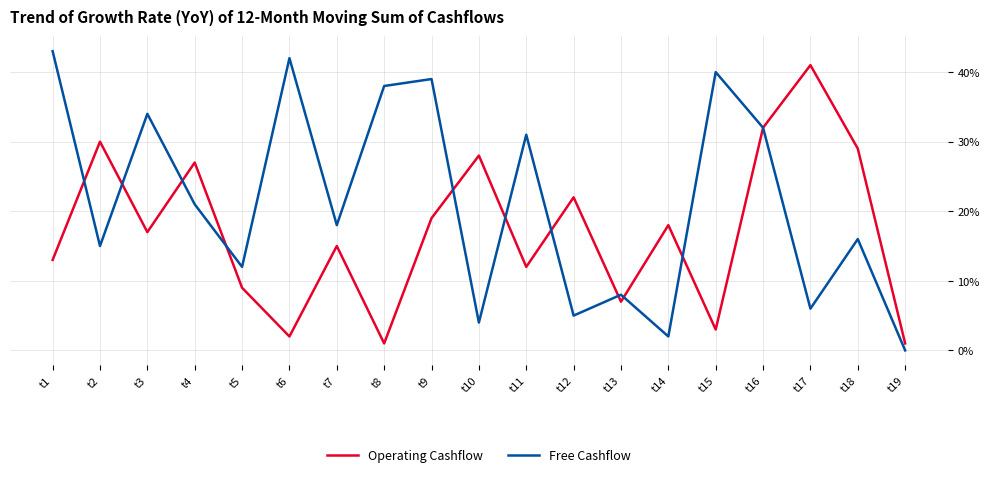

At t12, list the series in order from largest to smallest.

Operating Cashflow, Free Cashflow